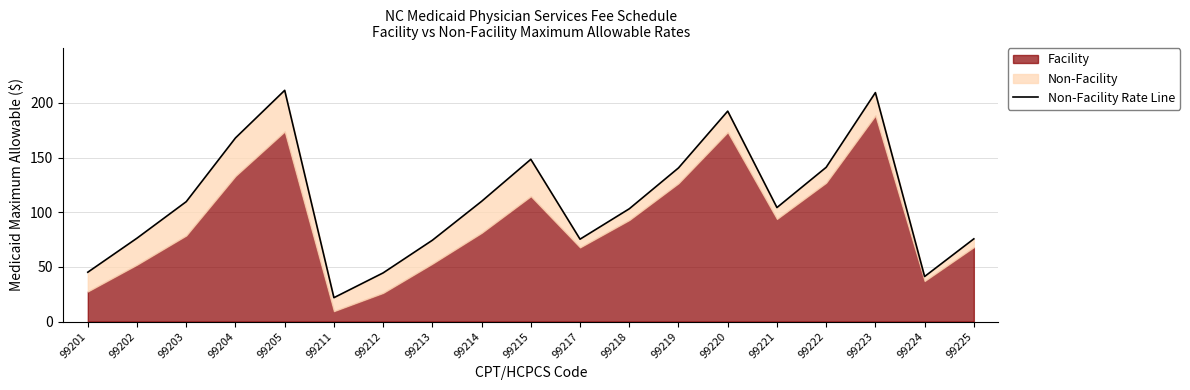

What is the difference between the maximum and minimum values?

189.7